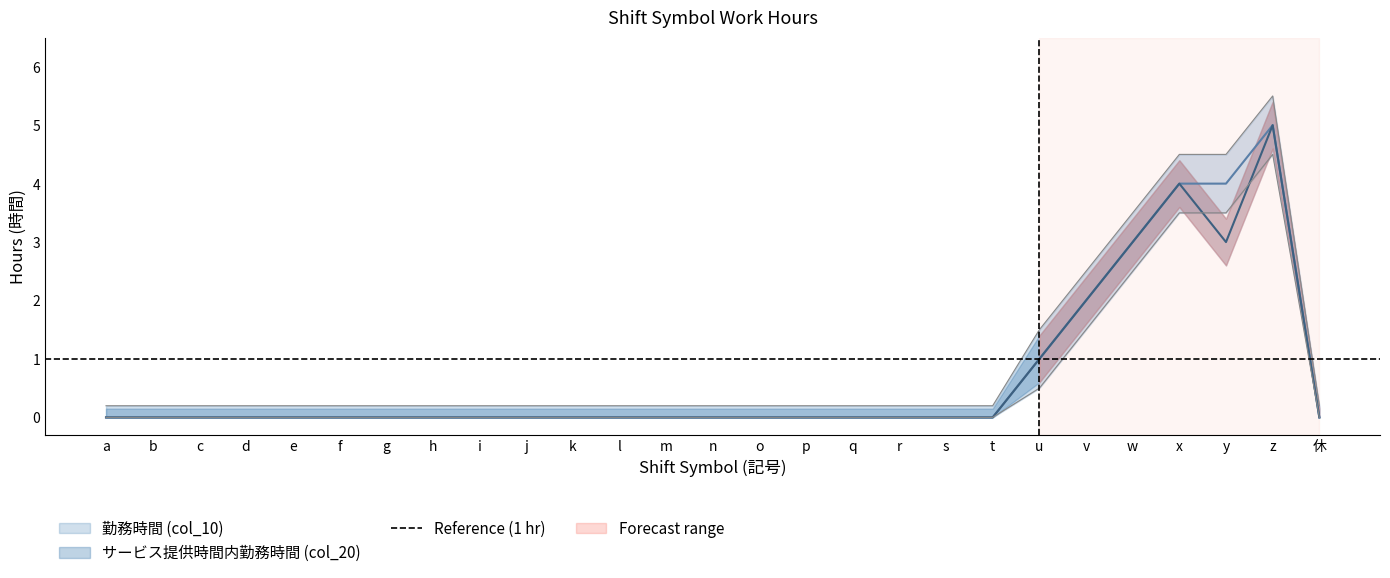

How many positive values does the 勤務時間 (col_10) series have?

6